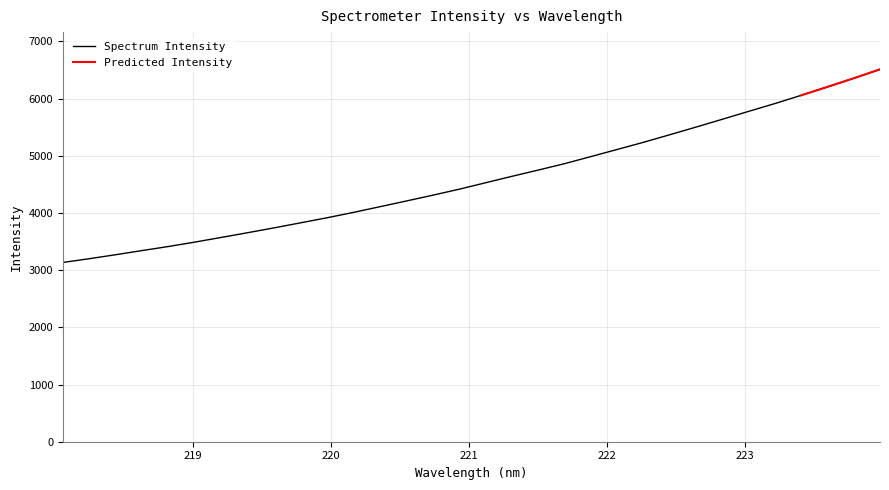

What is the smallest value displayed?

3133.8